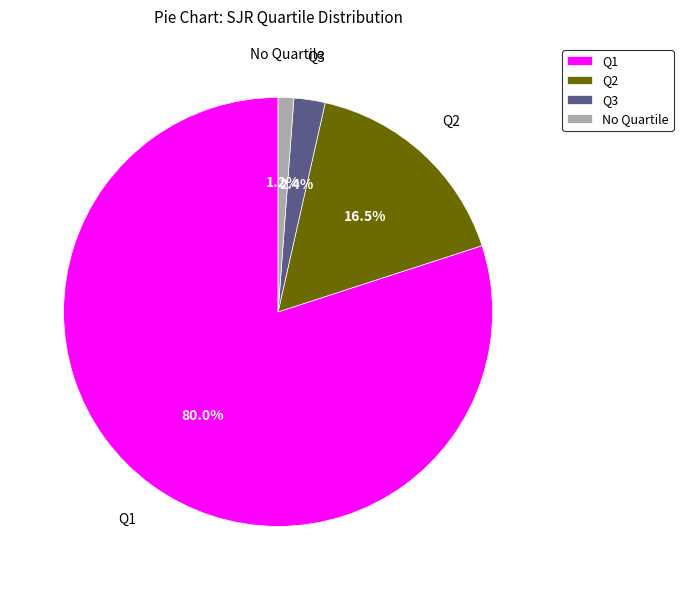

What portion of the pie excludes Q3?

97.6%